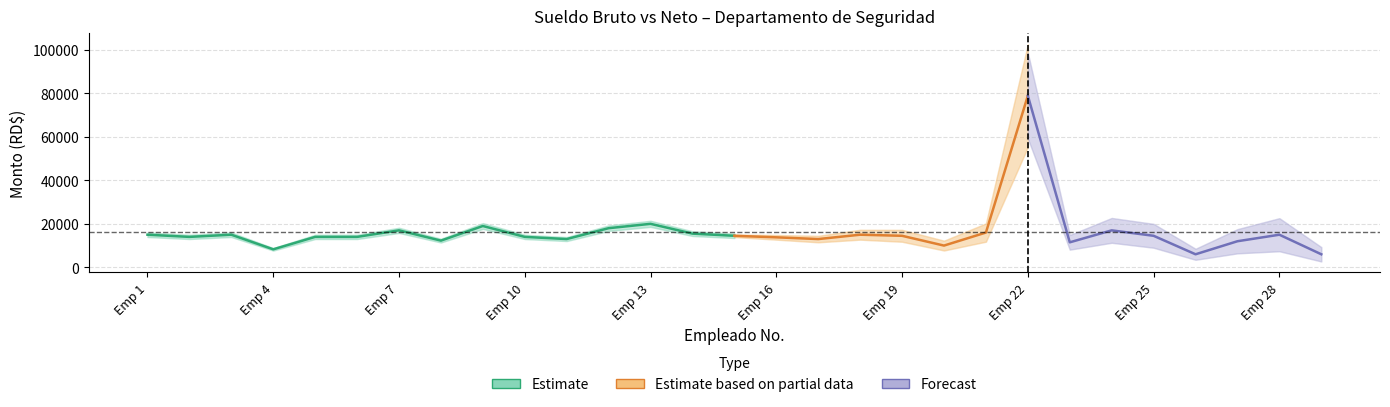

How many data points does each series have?

29